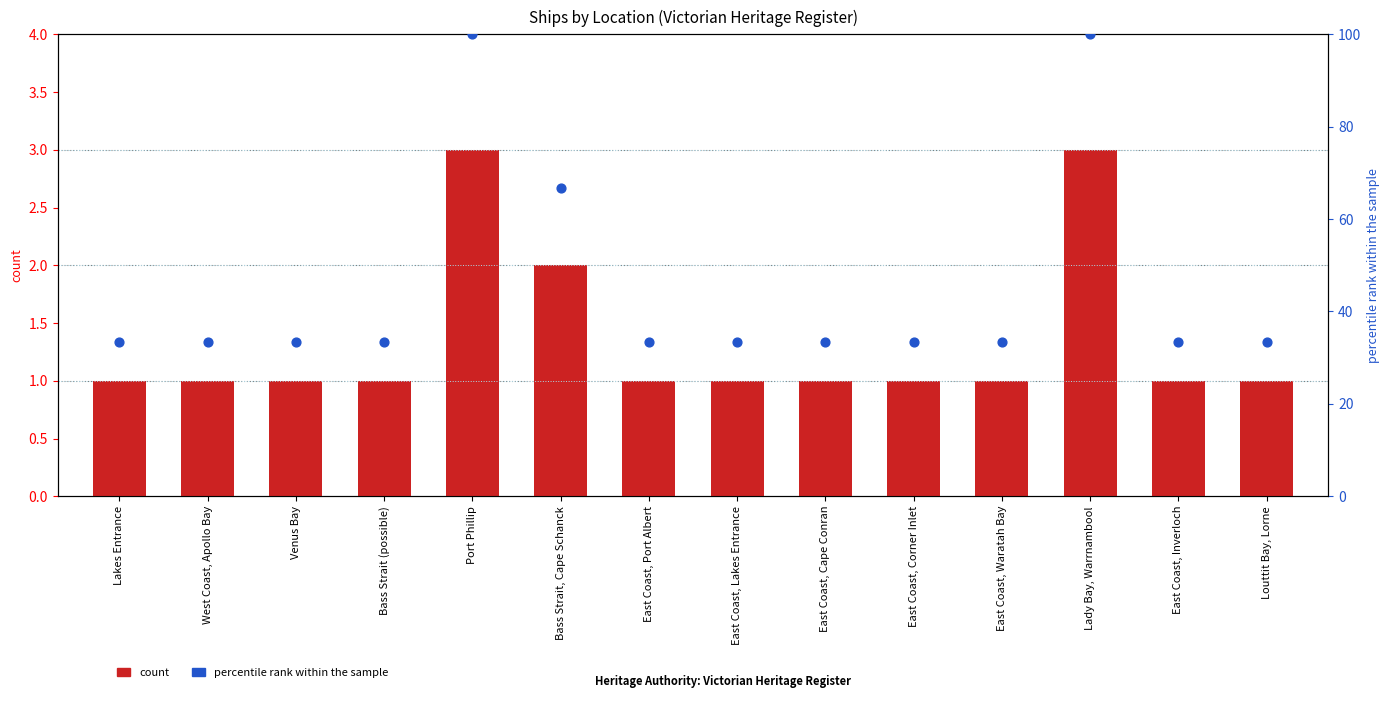

At how many categories does at least one series exceed 86?

2